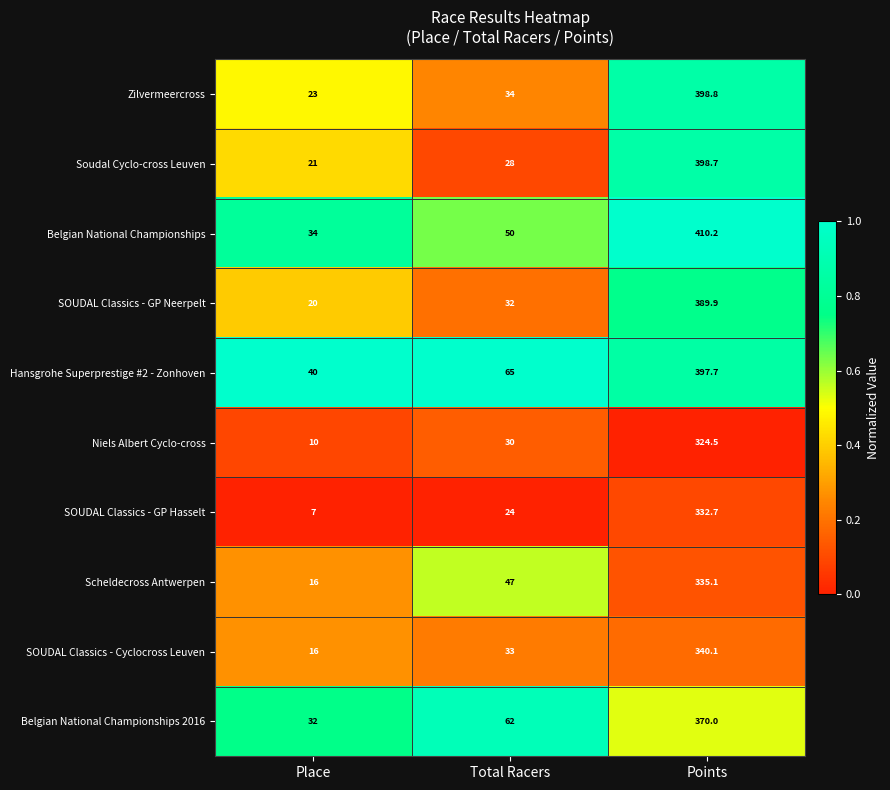

Reading left to right, transcribe all the data shown in this chart.

Zilvermeercross: Place=23.0	Total Racers=34.0	Points=398.8
Soudal Cyclo-cross Leuven: Place=21.0	Total Racers=28.0	Points=398.7
Belgian National Championships: Place=34.0	Total Racers=50.0	Points=410.2
SOUDAL Classics - GP Neerpelt: Place=20.0	Total Racers=32.0	Points=389.9
Hansgrohe Superprestige #2 - Zonhoven: Place=40.0	Total Racers=65.0	Points=397.7
Niels Albert Cyclo-cross: Place=10.0	Total Racers=30.0	Points=324.5
SOUDAL Classics - GP Hasselt: Place=7.0	Total Racers=24.0	Points=332.7
Scheldecross Antwerpen: Place=16.0	Total Racers=47.0	Points=335.1
SOUDAL Classics - Cyclocross Leuven: Place=16.0	Total Racers=33.0	Points=340.1
Belgian National Championships 2016: Place=32.0	Total Racers=62.0	Points=370.0